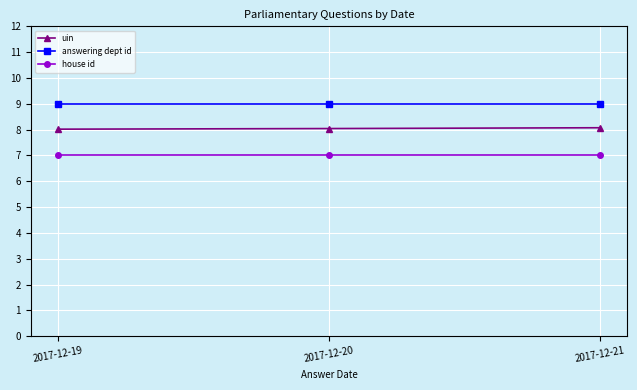

What is the value of the house id point at the 1st from the left?

7.0